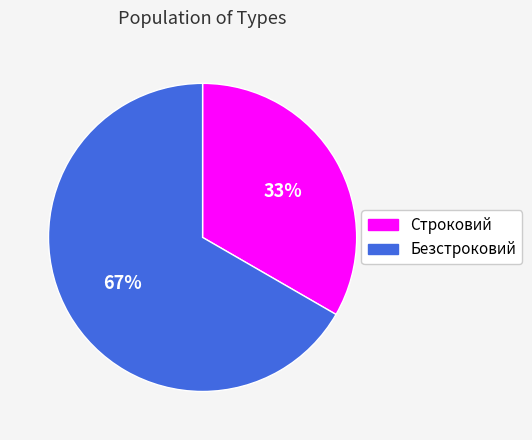

Is it true that Безстроковий is 59% of the pie?

False